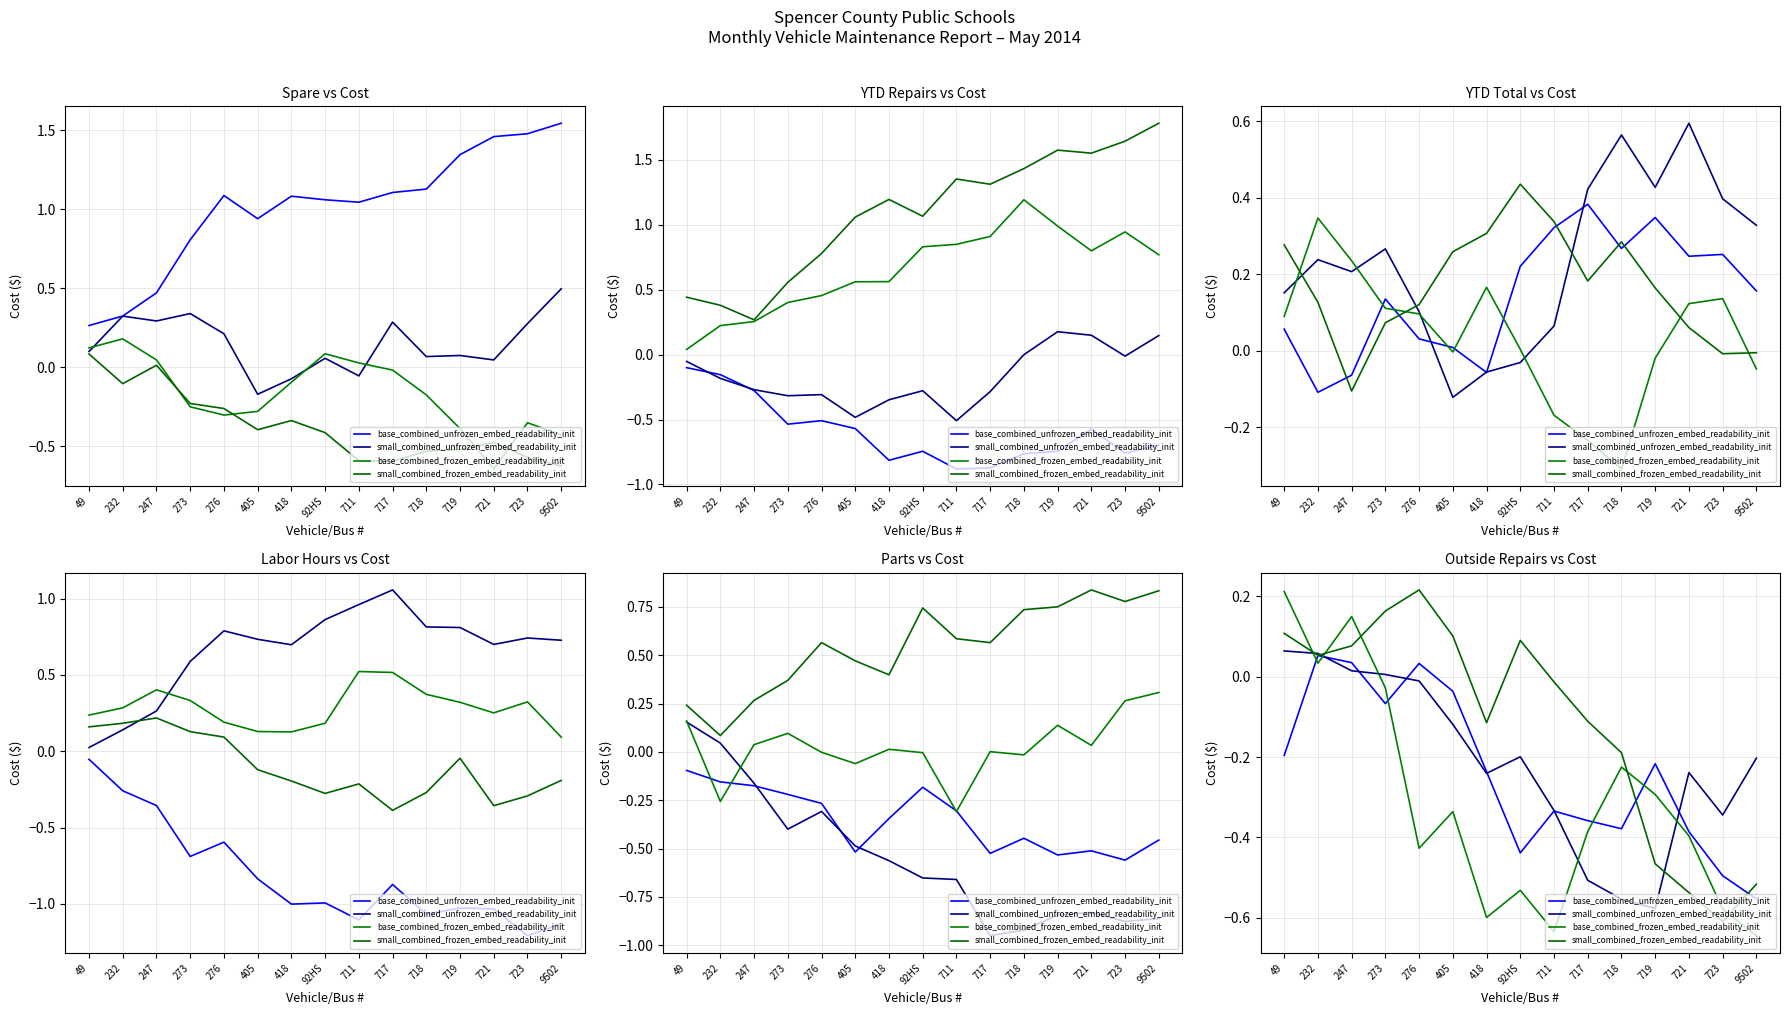

Which series ends up on top after the final intersection of small_combined_frozen_embed_readability_init and base_combined_frozen_embed_readability_init?

small_combined_frozen_embed_readability_init